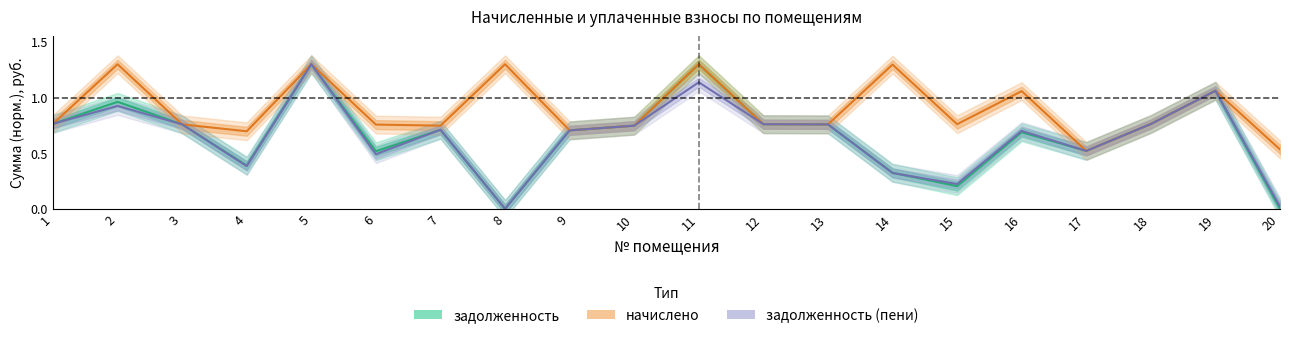

Where is the first local minimum for начислено?

4